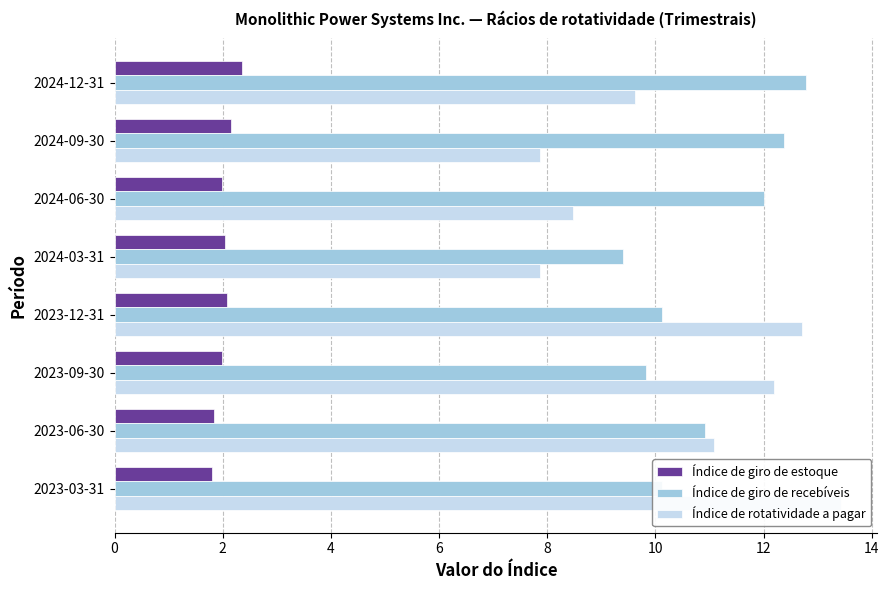

How many data points in Índice de giro de estoque are above 2?

4